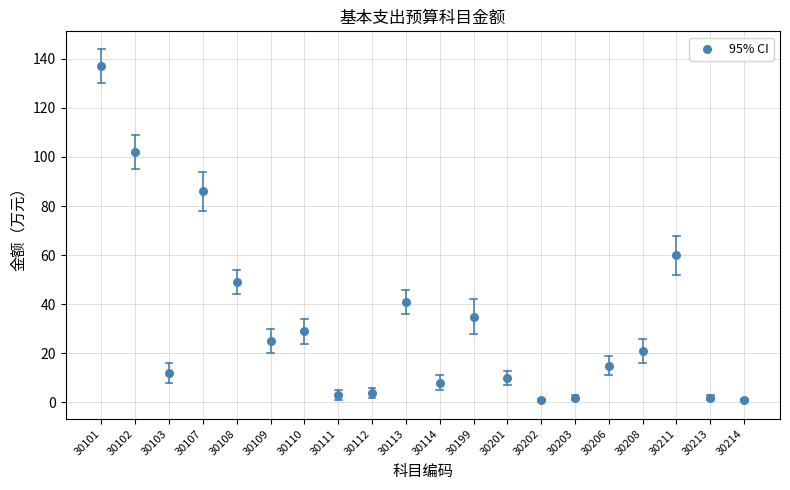

What is the range of Y values (max minus min)?

136